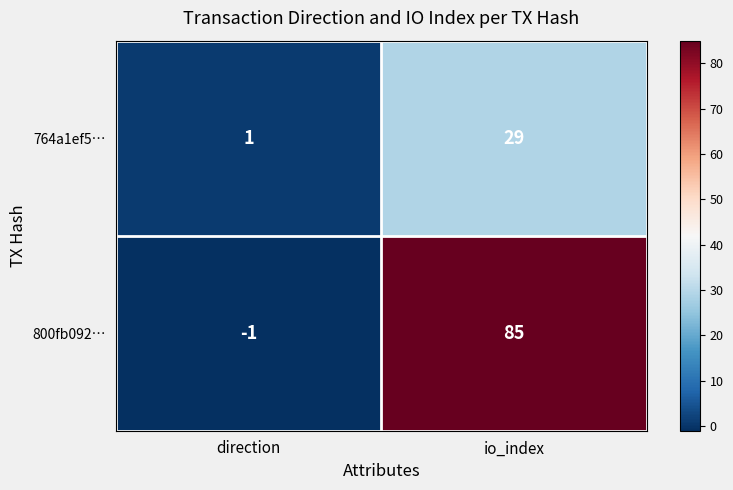

At which label does 800fb092… reach its minimum?

direction